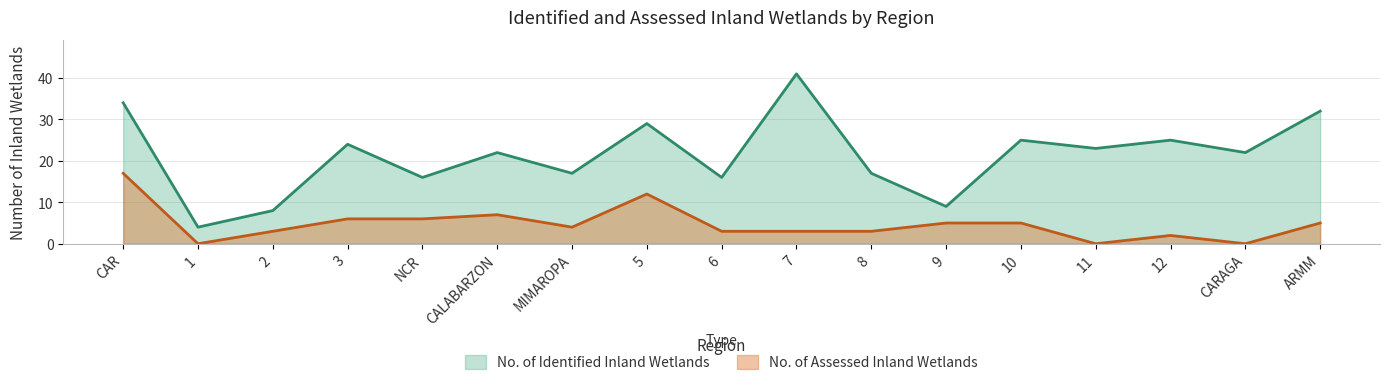

Which category has the lowest value in the No. of Identified Inland Wetlands series?

1